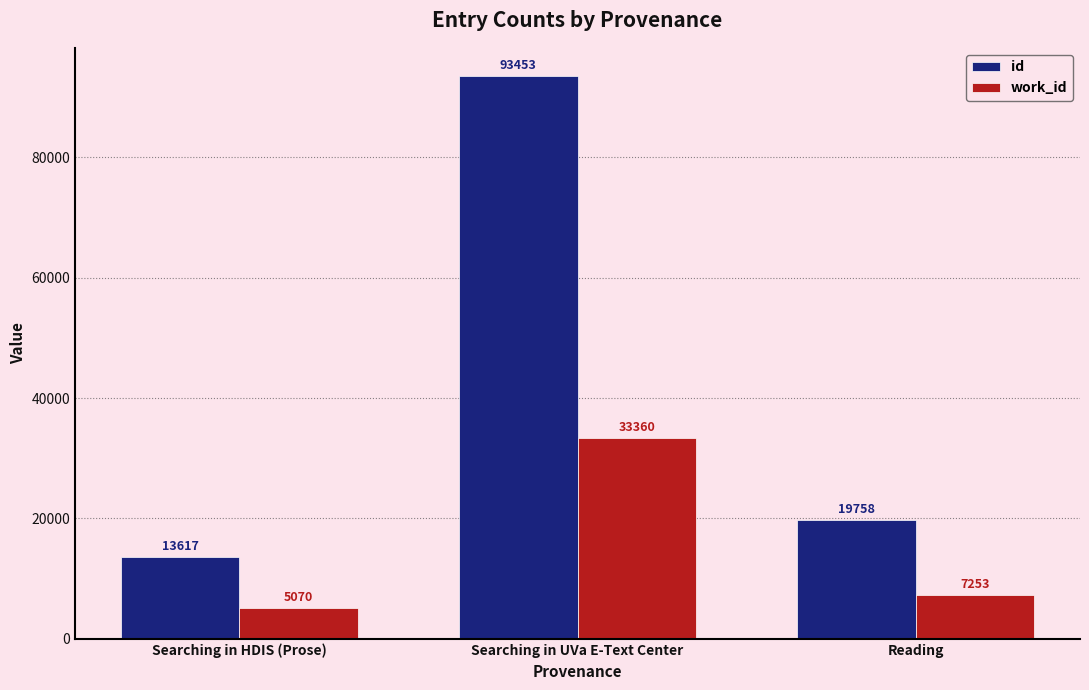

What is the smallest value displayed?

5070